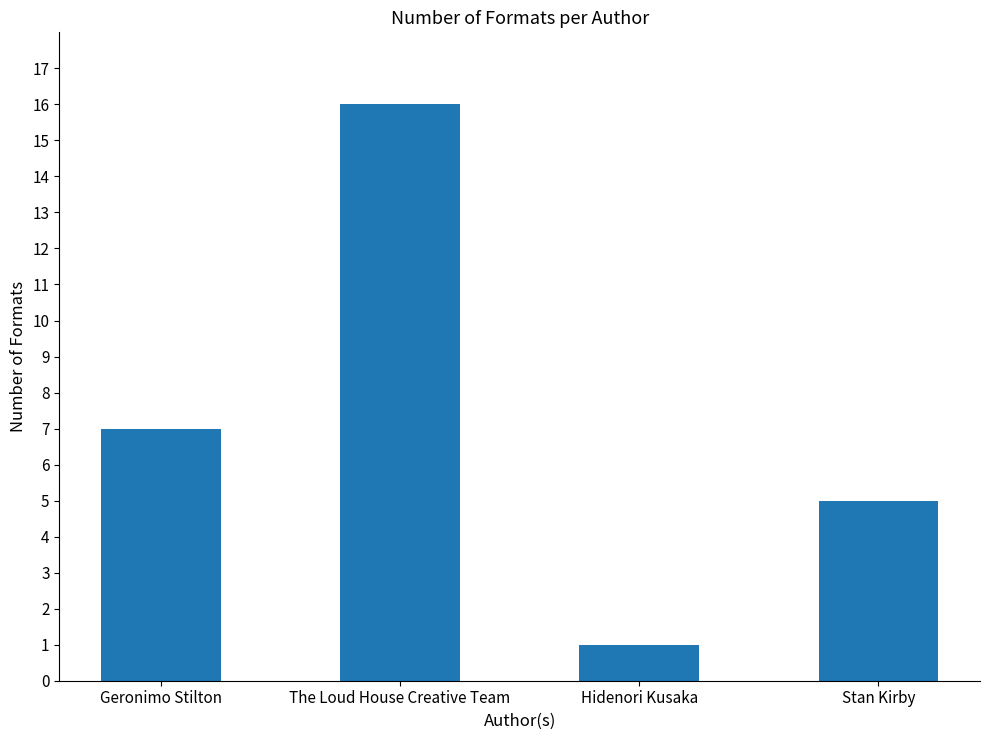

Rank the categories by value from lowest to highest.

Hidenori Kusaka, Stan Kirby, Geronimo Stilton, The Loud House Creative Team